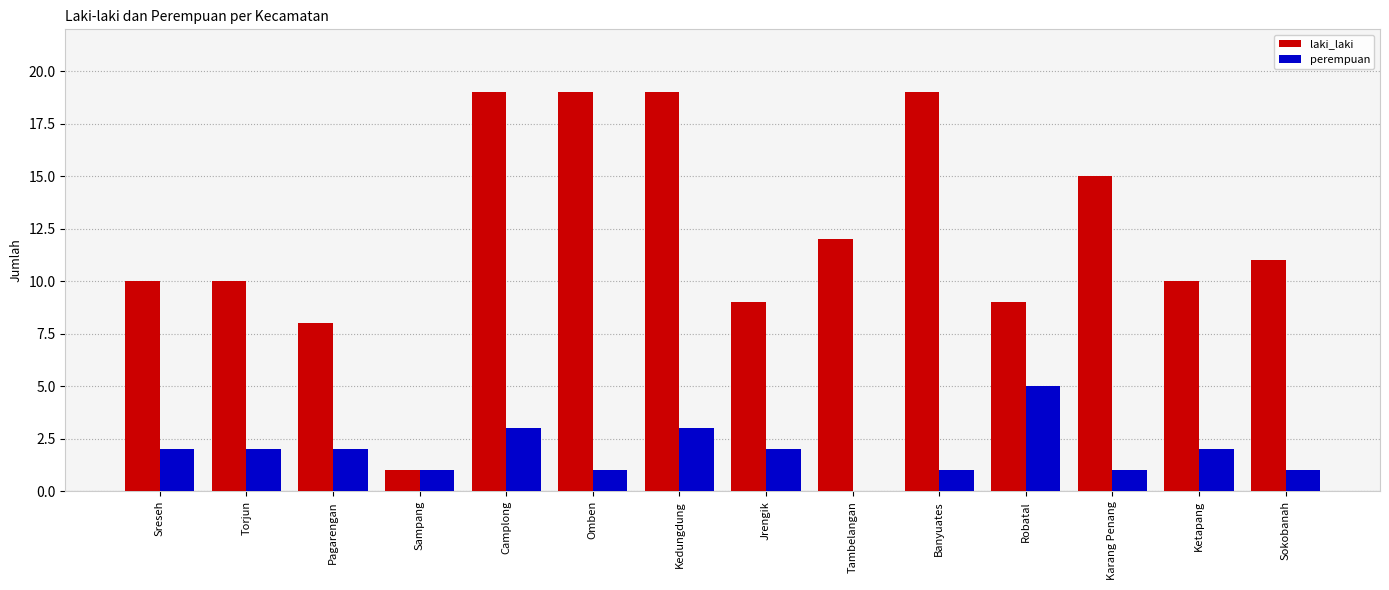

Is it true that perempuan equals 1 at Sreseh?

False